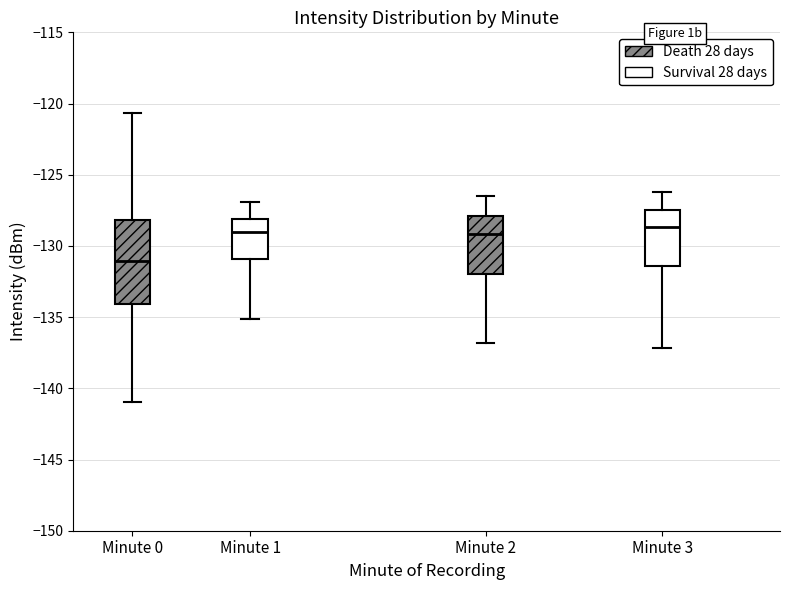

Which box is the tallest, from its lower edge to its upper edge?

Minute 0